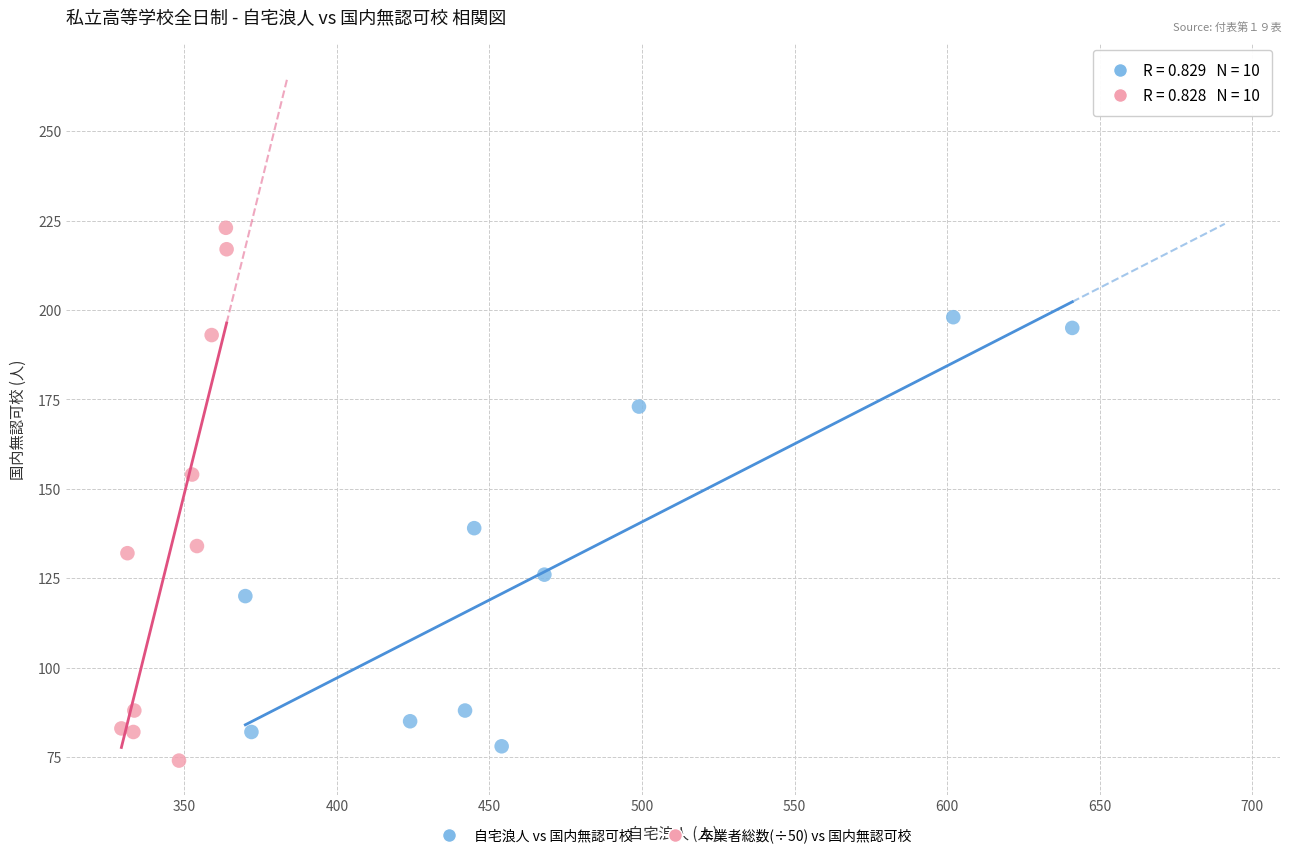

Which series contains the lowest Y value?

卒業者総数(÷50) vs 国内無認可校